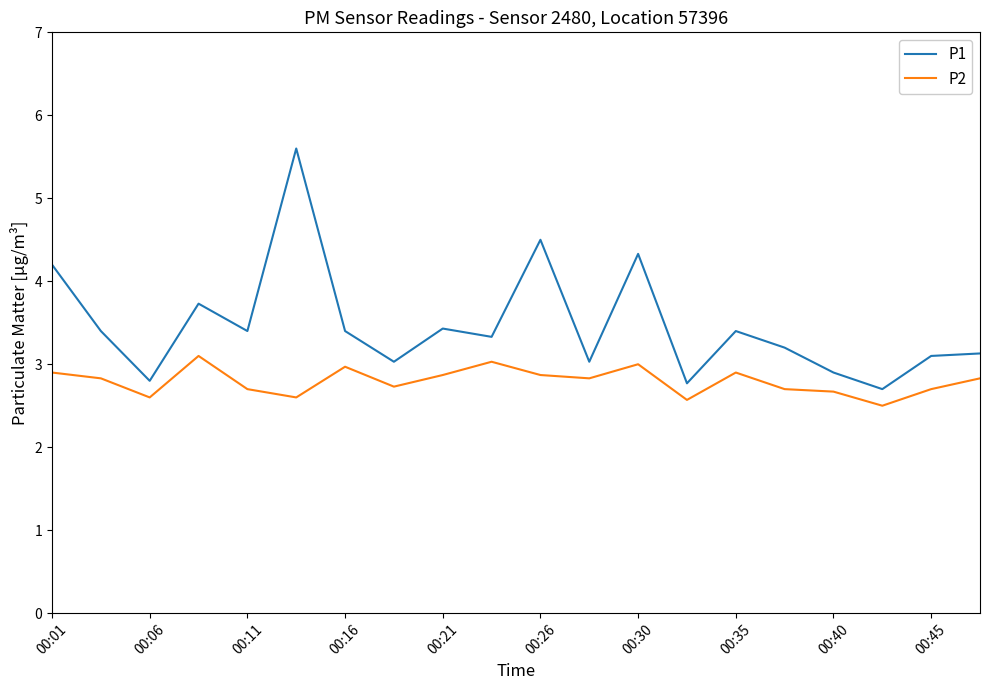

Does the chart display data point markers on the line(s)?

No